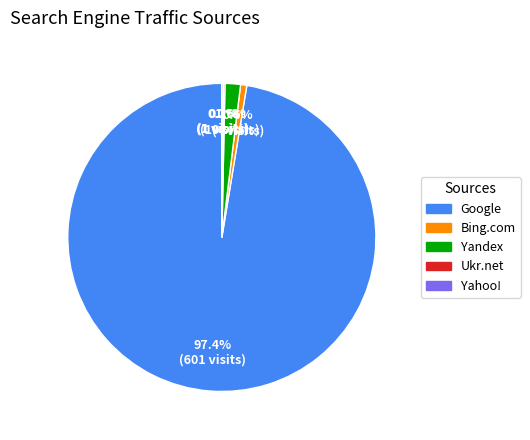

What is the majority slice?

Google